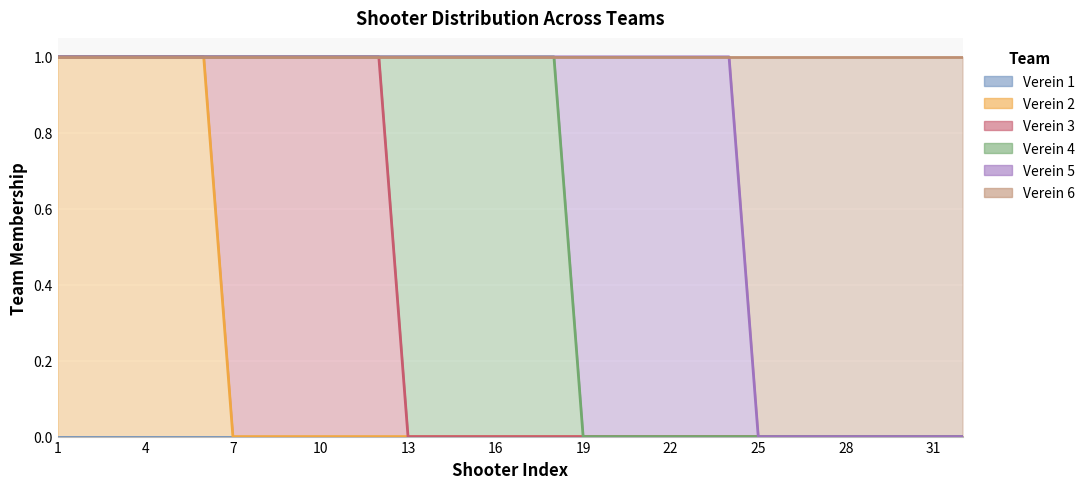

At 5, list the series in order from largest to smallest.

Verein 2, Verein 1, Verein 3, Verein 4, Verein 5, Verein 6